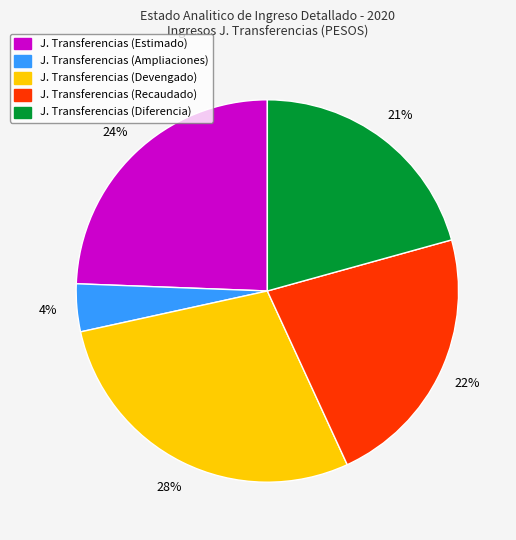

To the nearest percent, what is the difference between the largest and smallest slice percentages?

24%